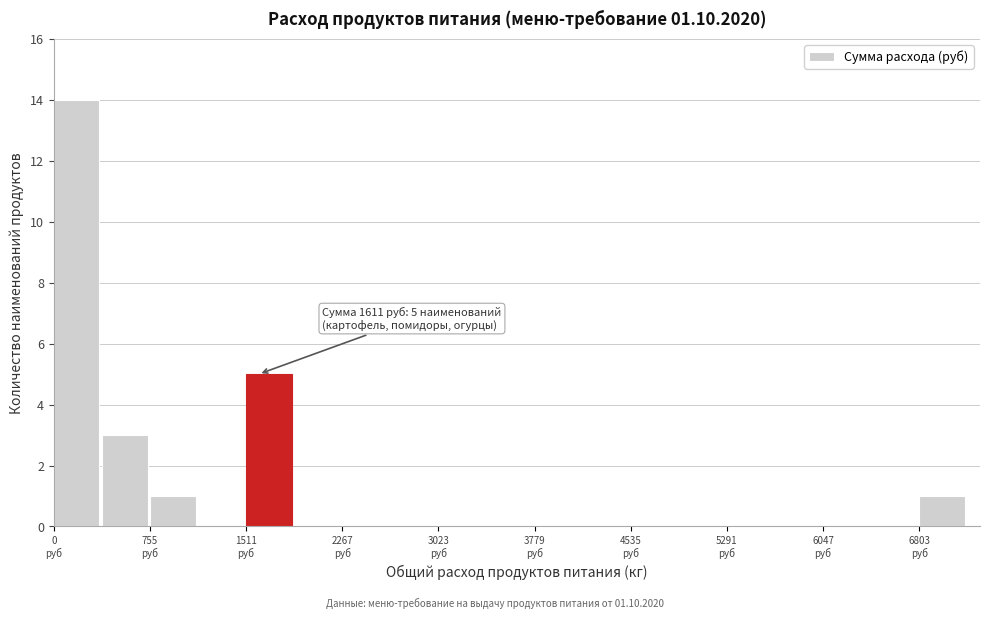

Around what value on the x-axis is the tallest bar? Give the approximate position of its centre, as read against the axis.

200